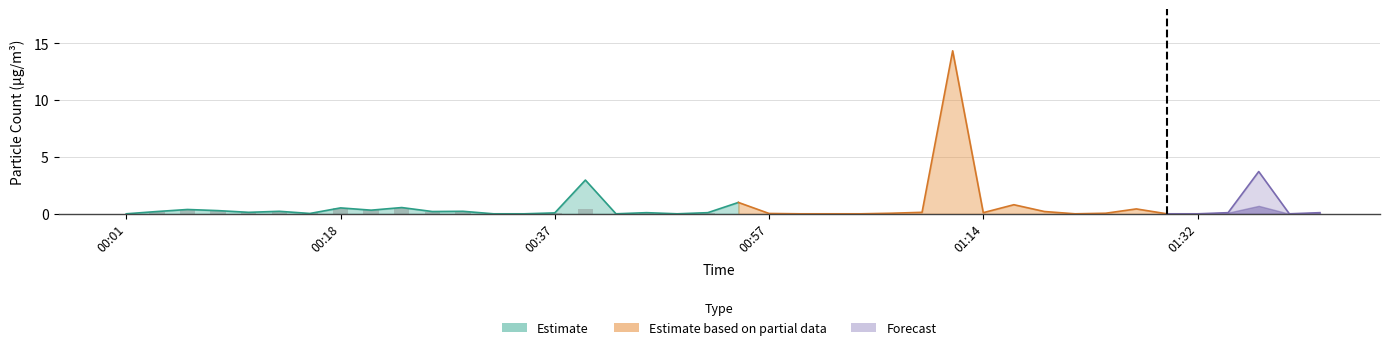

List the labels in order of value, smallest first.

00:01, 12, 13, 16, 18, 6, 14, 17, 19, 01:14, 11, 00:18, 10, 01:32, 00:57, 00:37, 8, 15, 9, 7